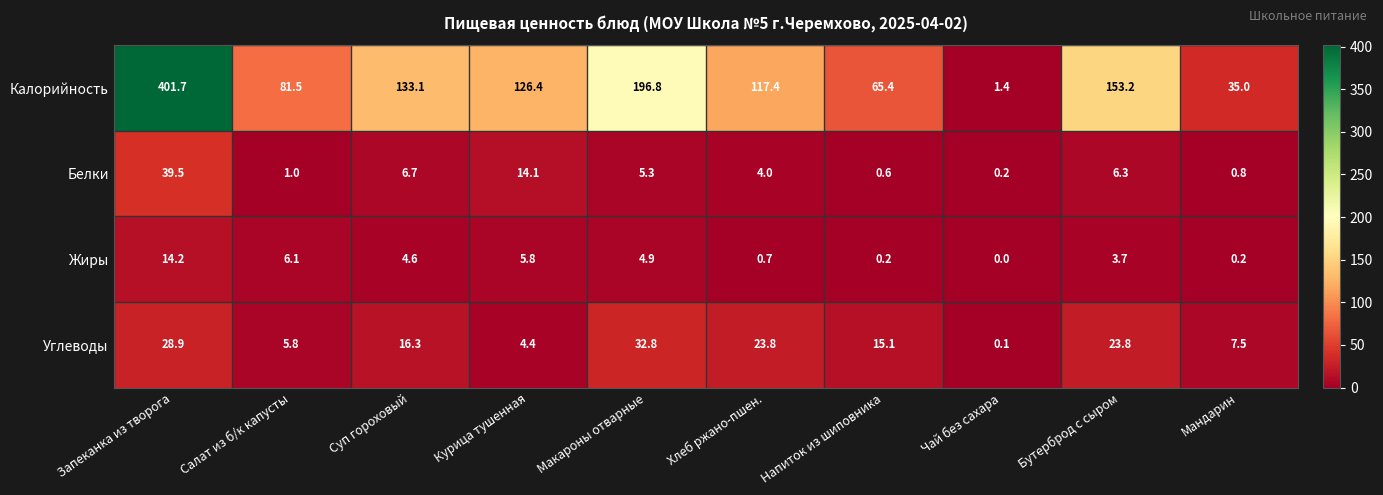

What is the average value of the Калорийность series?

131.2